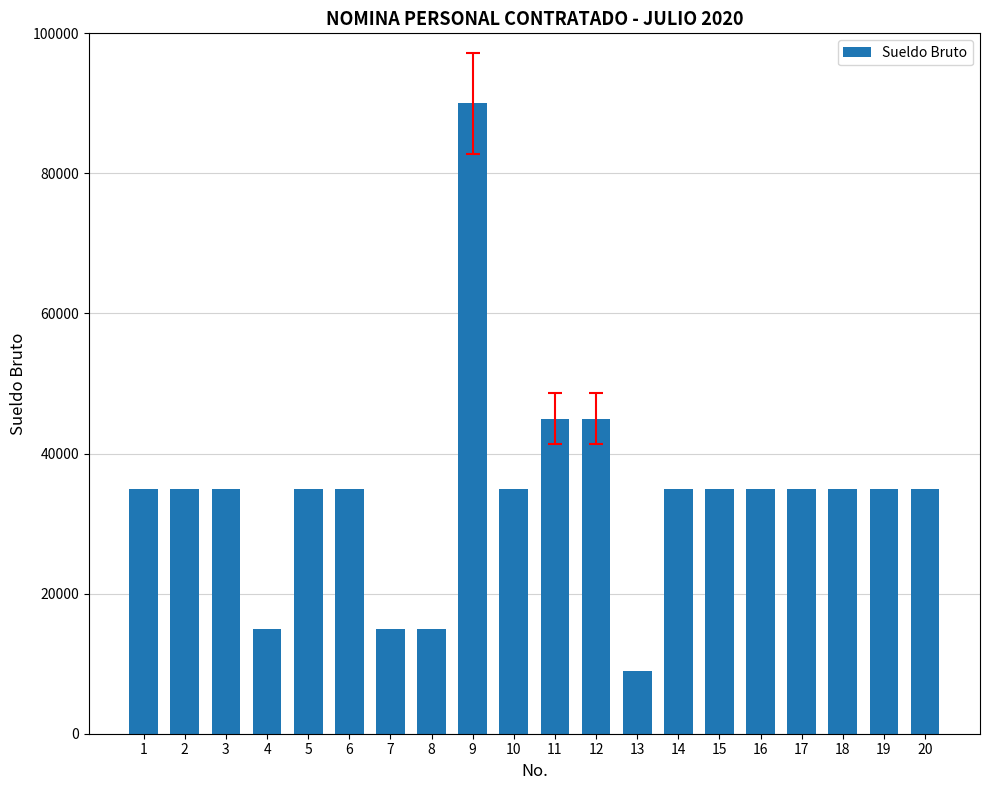

Read the value at 13.

9000